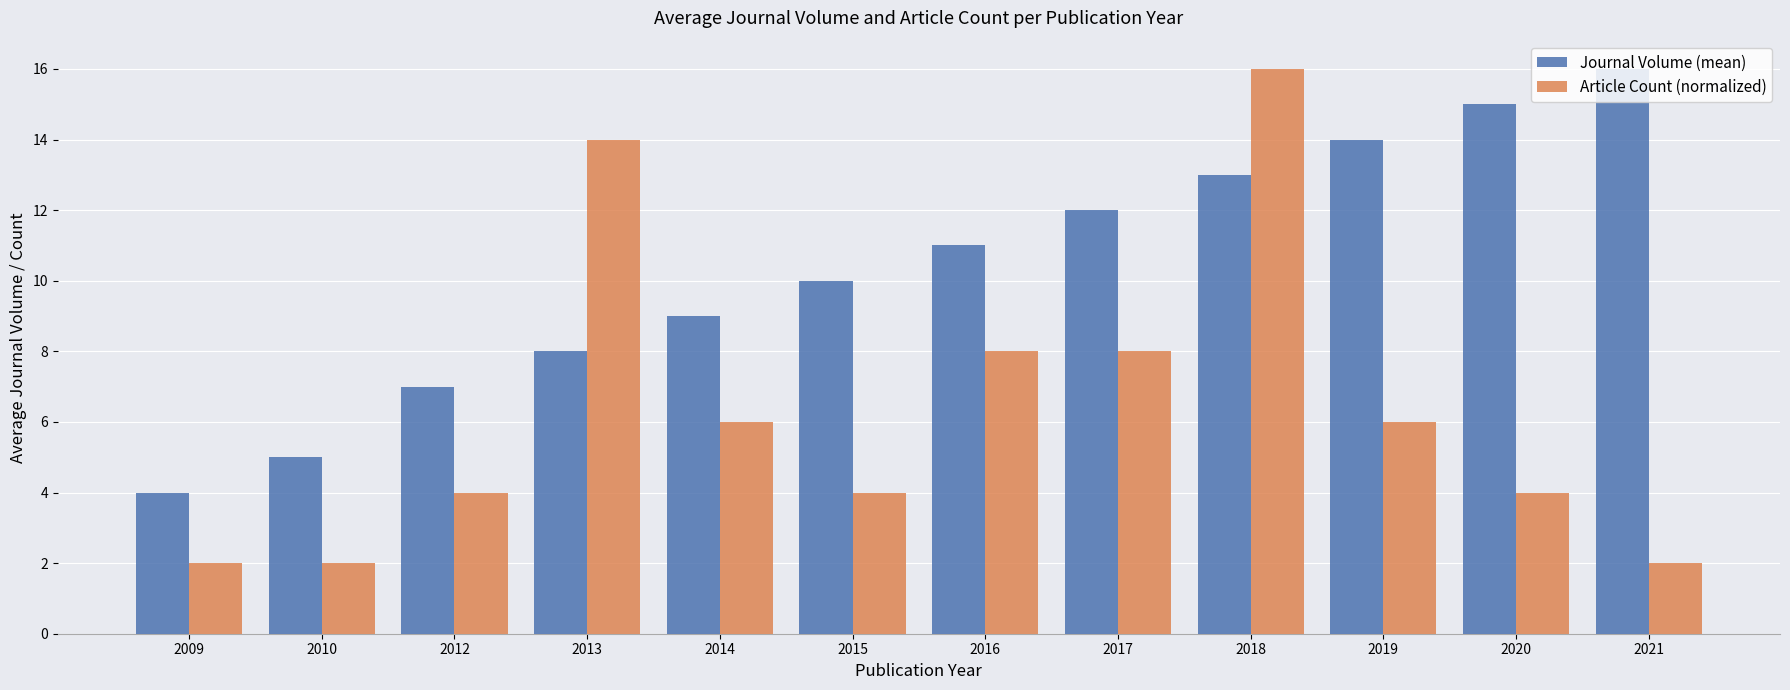

Which series has the widest spread of values?

Article Count (normalized)